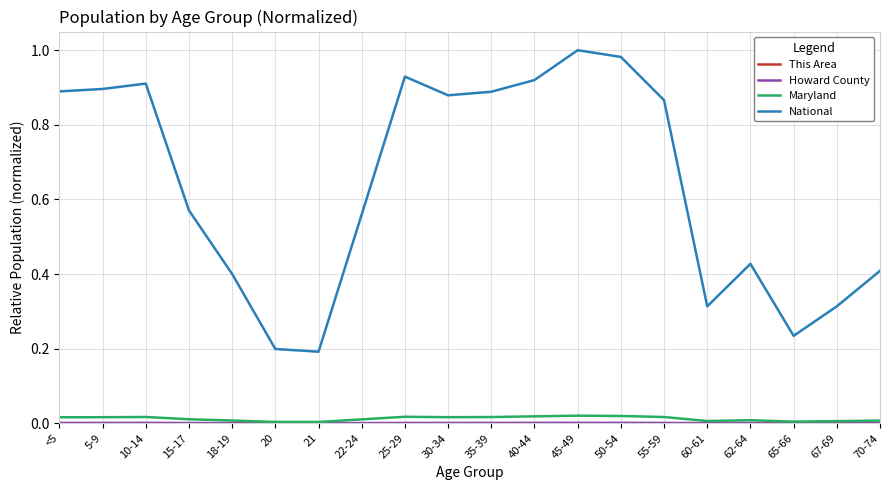

True or false: National has a value of 0.2 at 70-74.

False